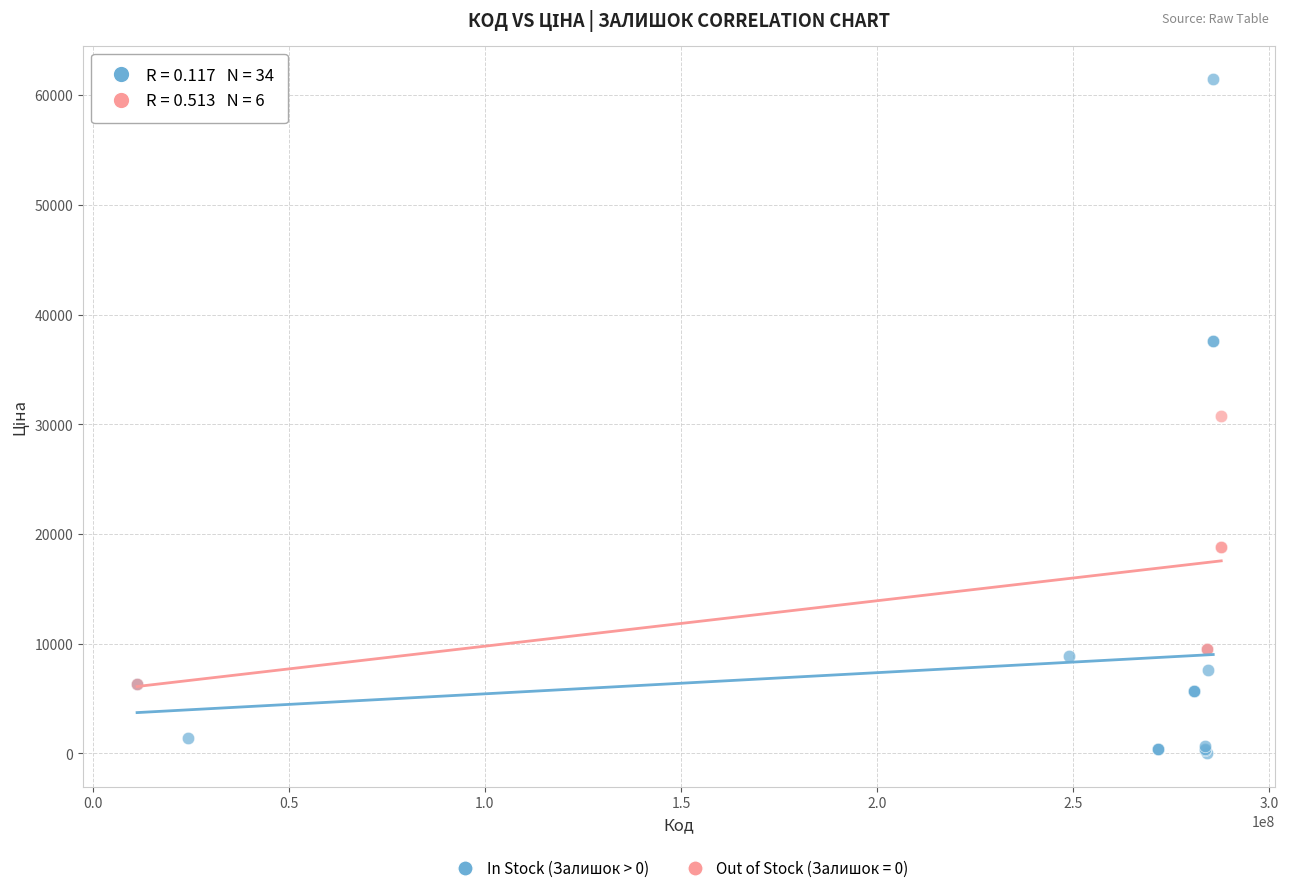

Which series has the widest spread of Y values?

In Stock (Залишок > 0)